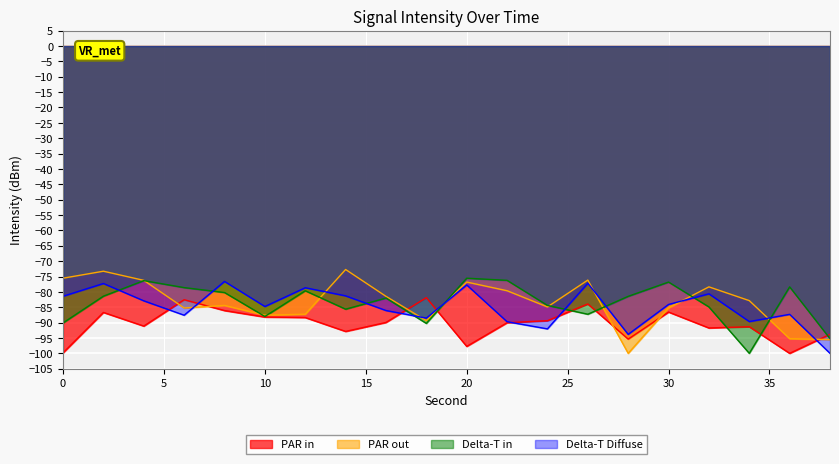

Rank the series at 8 from highest to lowest value.

Delta-T Diffuse, Delta-T in, PAR out, PAR in